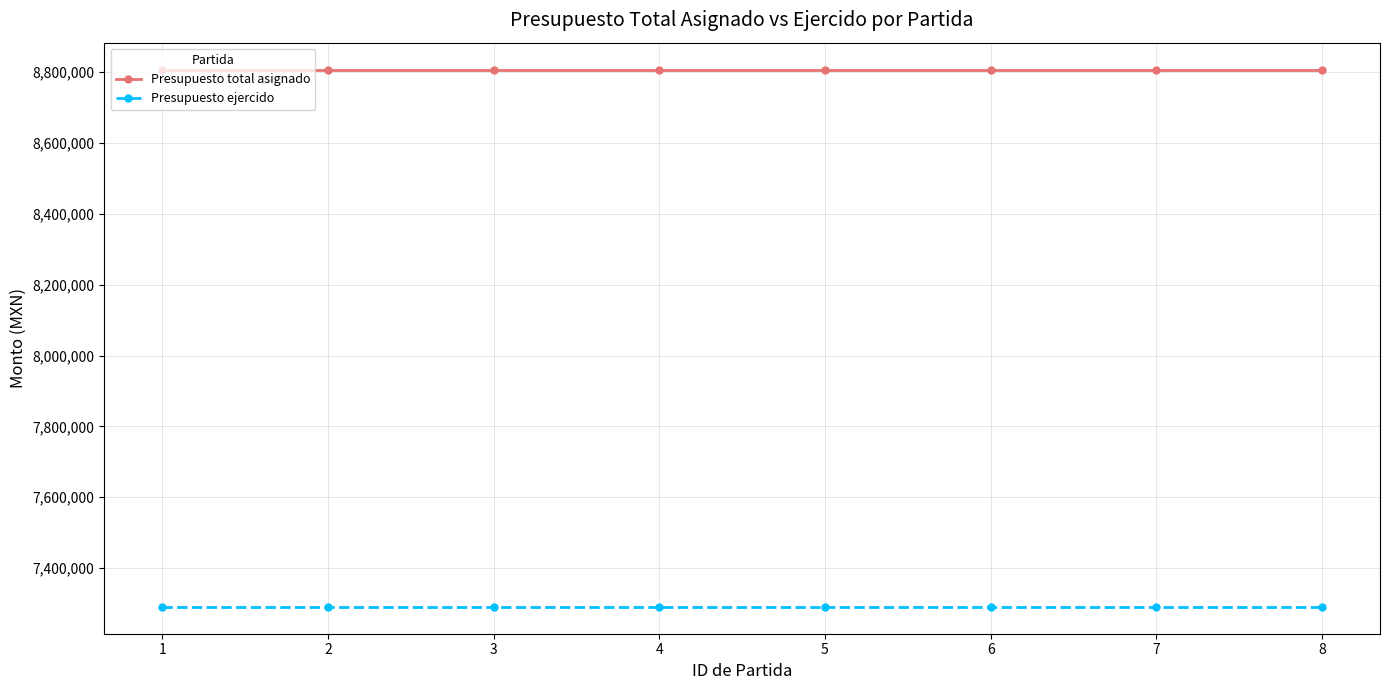

Is it true that Presupuesto total asignado equals 15670589 at 8?

False